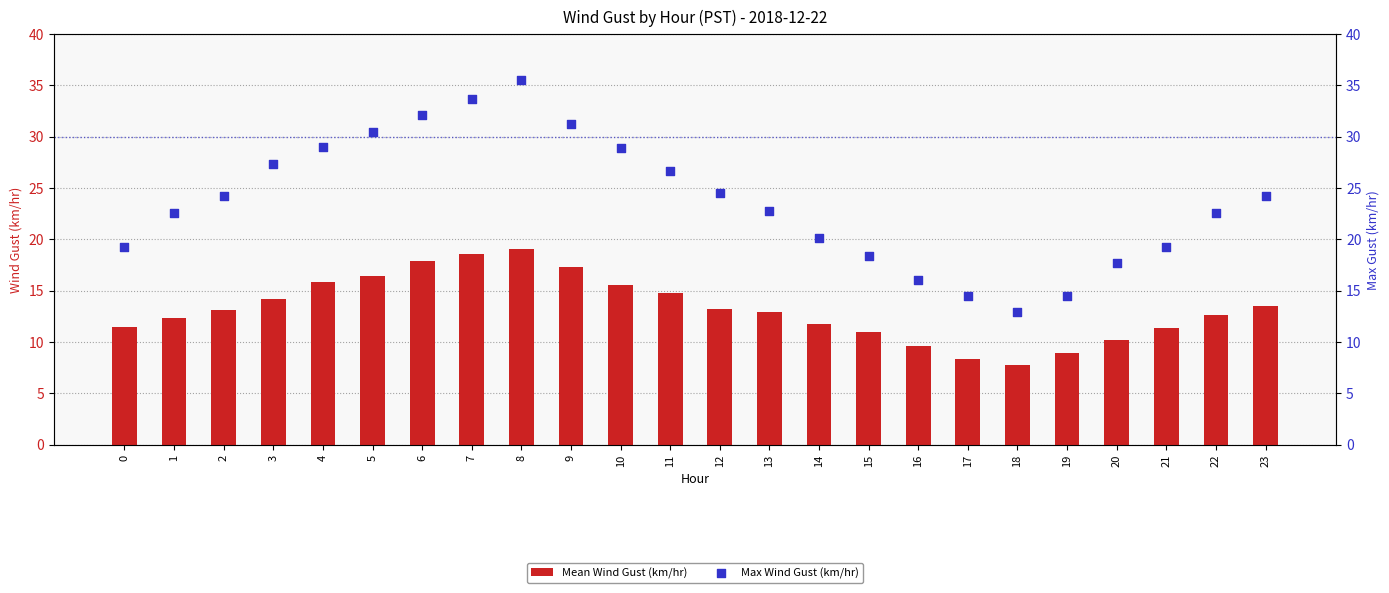

What is the total value across all series at 12?

37.7